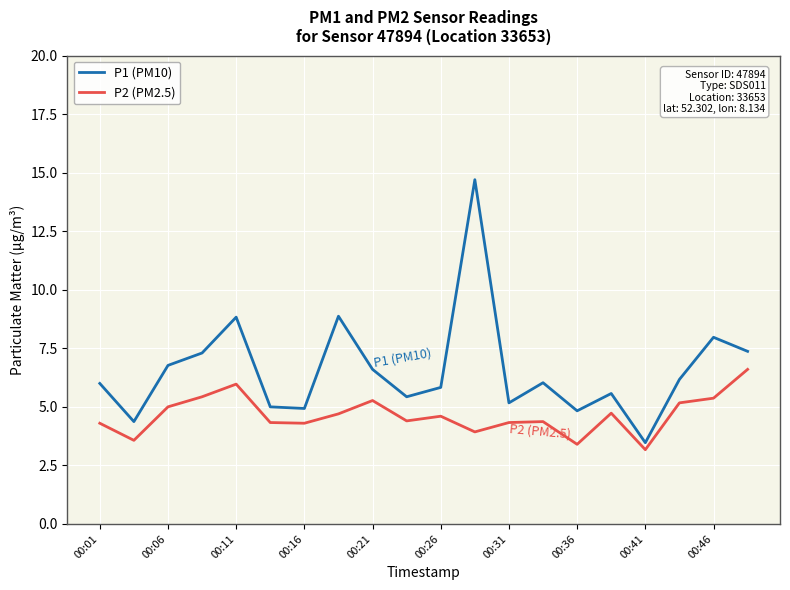

What is the maximum value for P2 (PM2.5)?

6.6